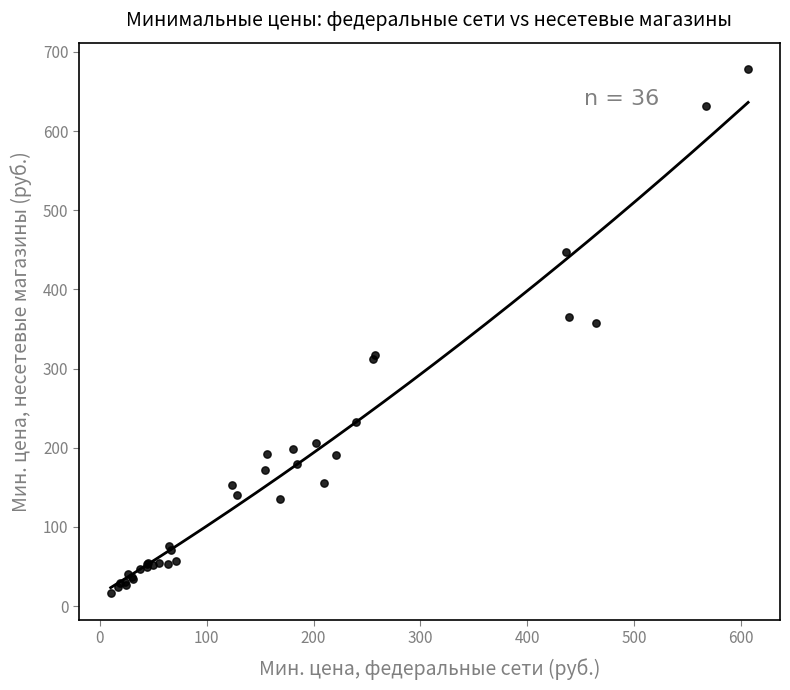

What Y value in the scatter plot is closest to 347?

357.3